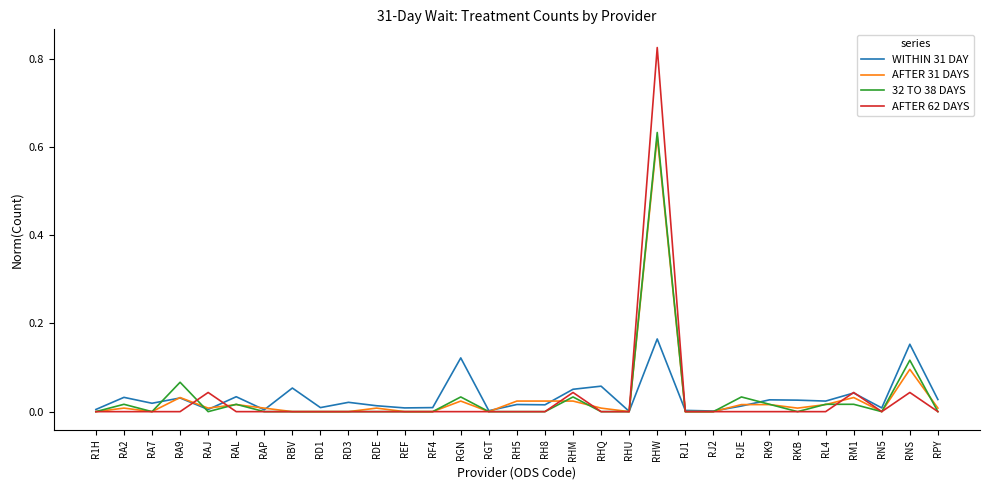

At which category does the chart reach its peak across all series?

RHW